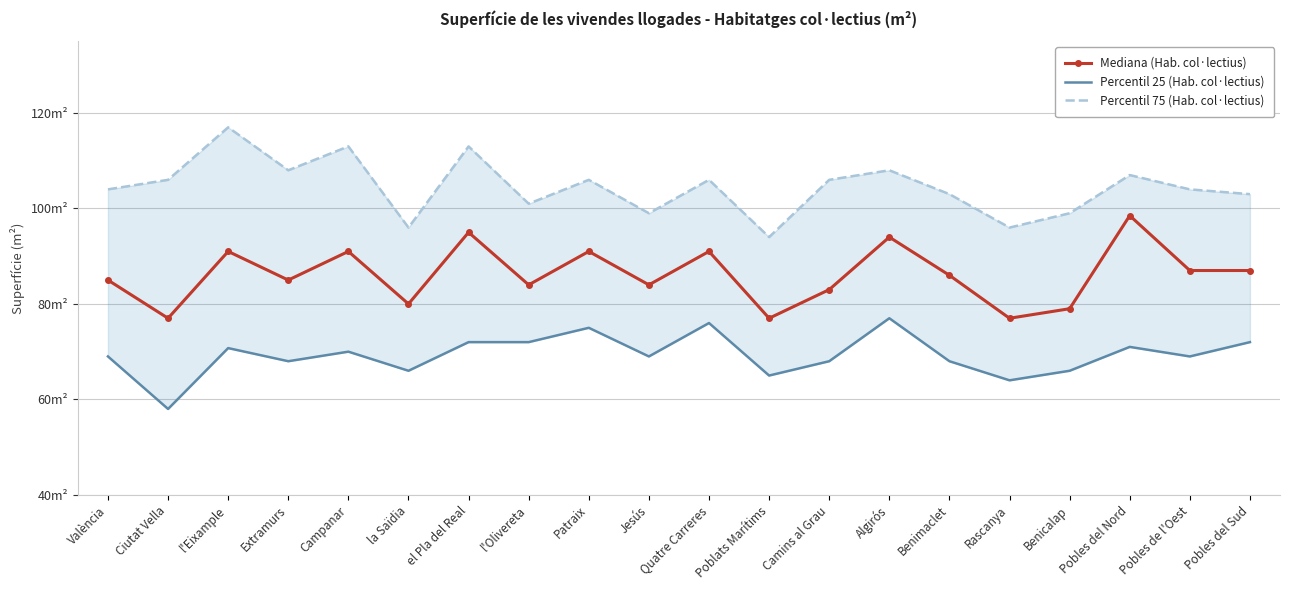

Where is Percentil 25 (Hab. col·lectius) nearest to the value 67?

Extramurs